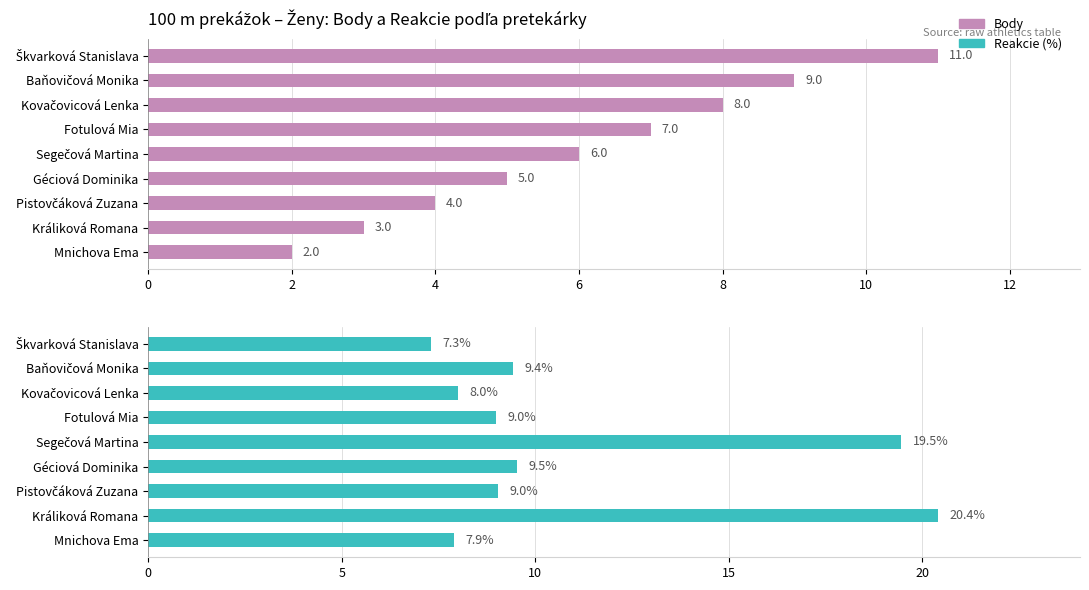

How many data points in Reakcie are less than 9?

4